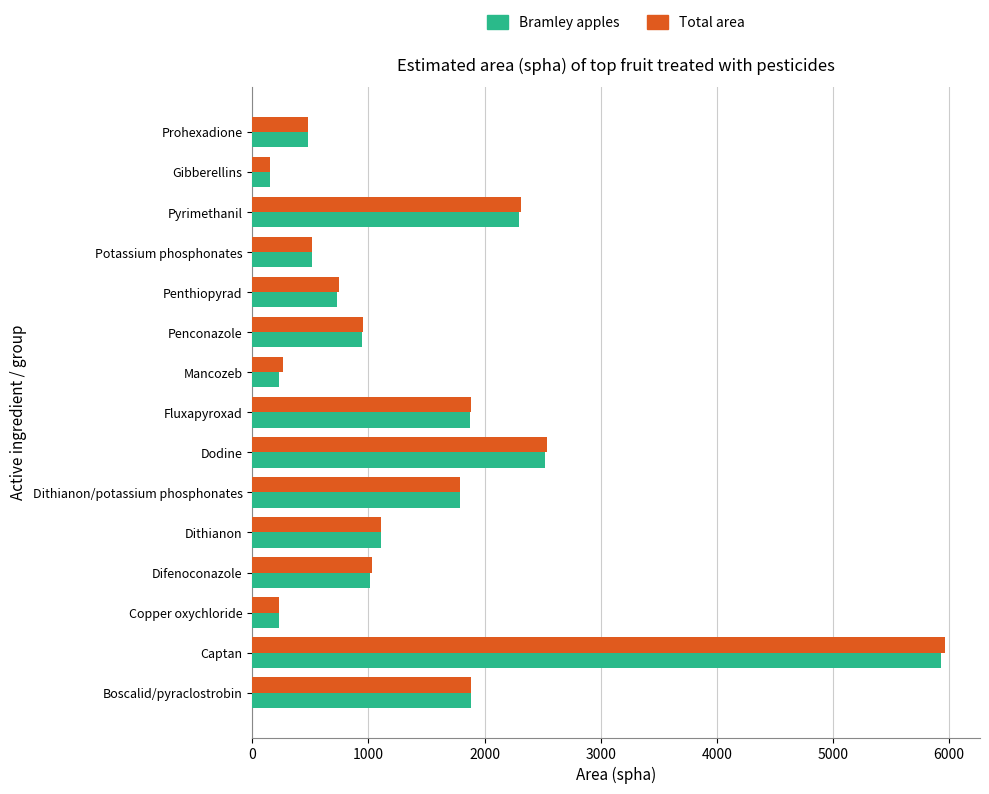

What is the minimum value for Total area?

154.8